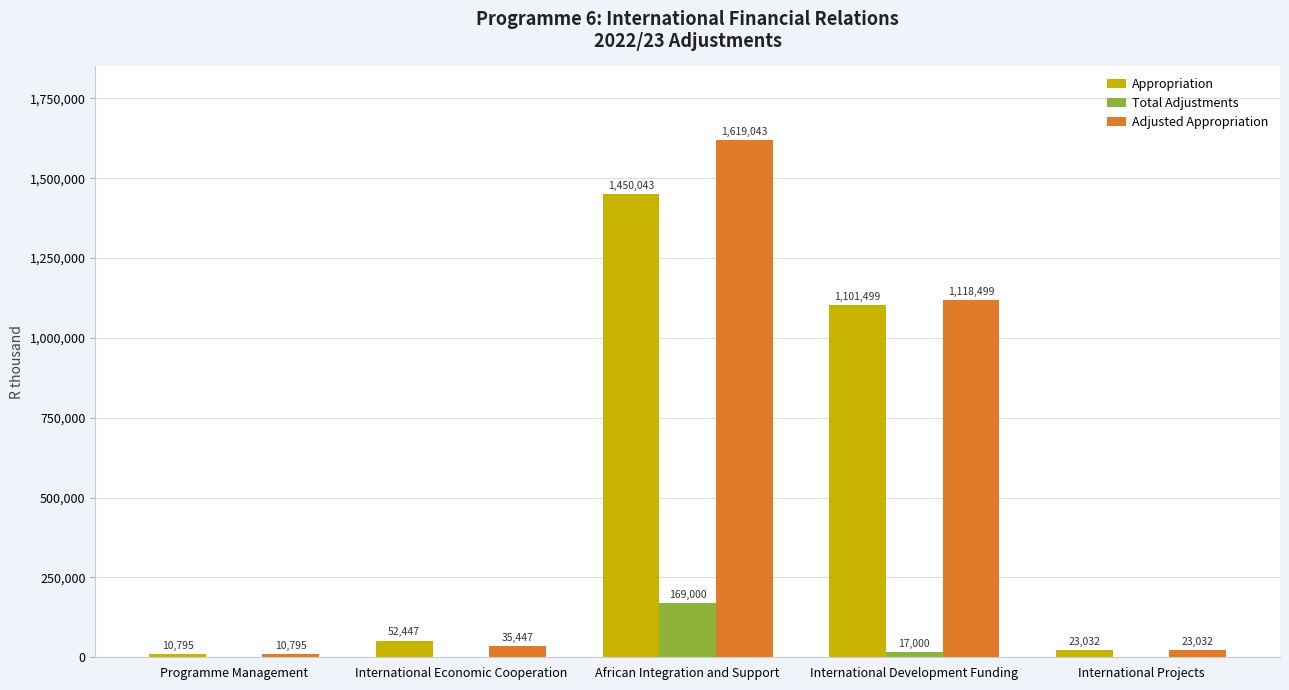

Which series has the largest range (max minus min)?

Adjusted Appropriation